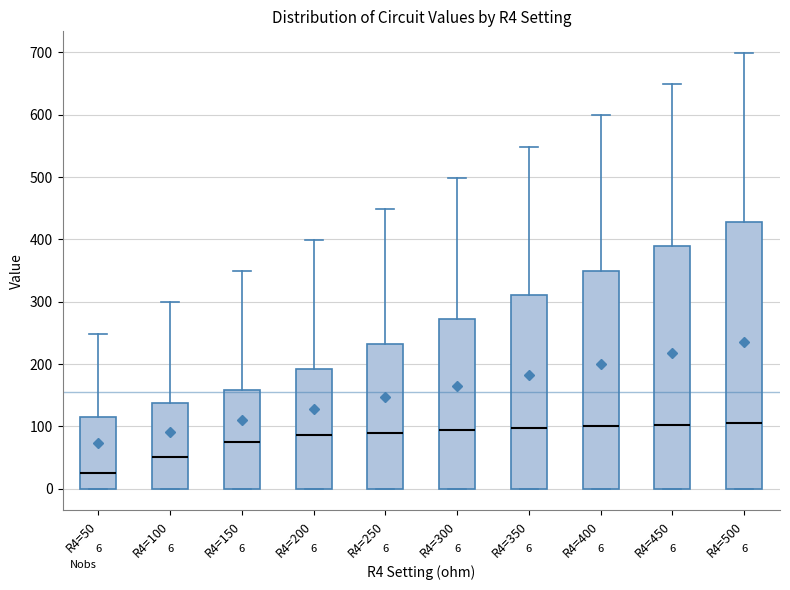

Which box is the tallest, from its lower edge to its upper edge?

R4=500